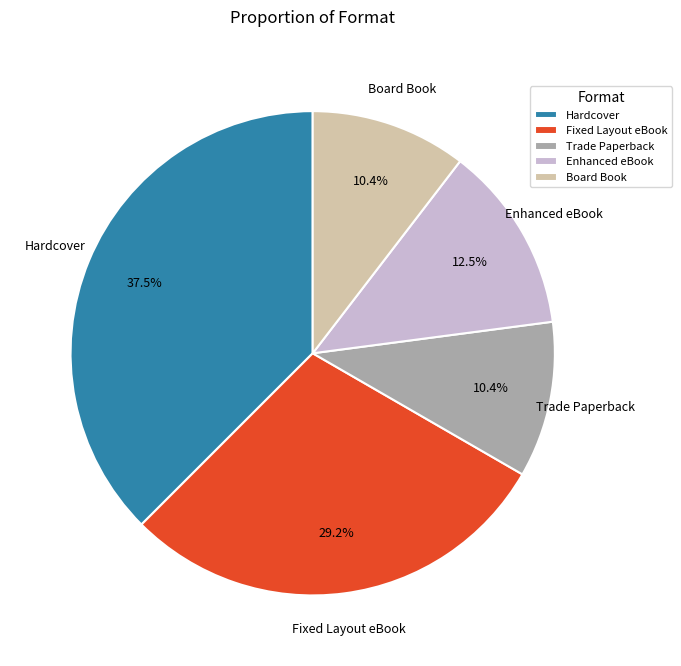

Which slice is the largest?

Hardcover